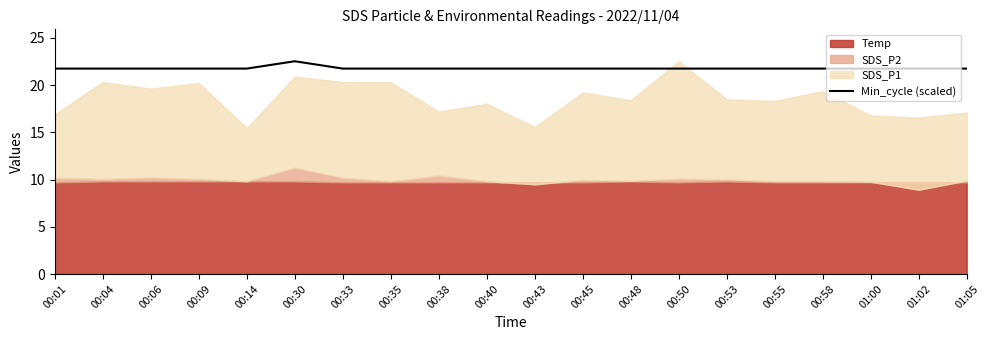

The value of Min_cycle (scaled) at 00:14 is 21.8. True or false?

True